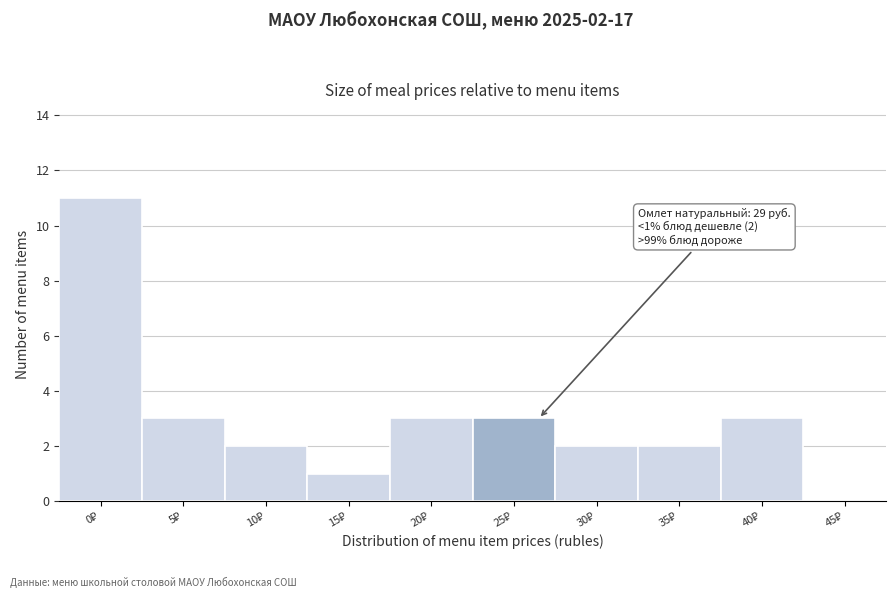

What is the sum of all values?

30